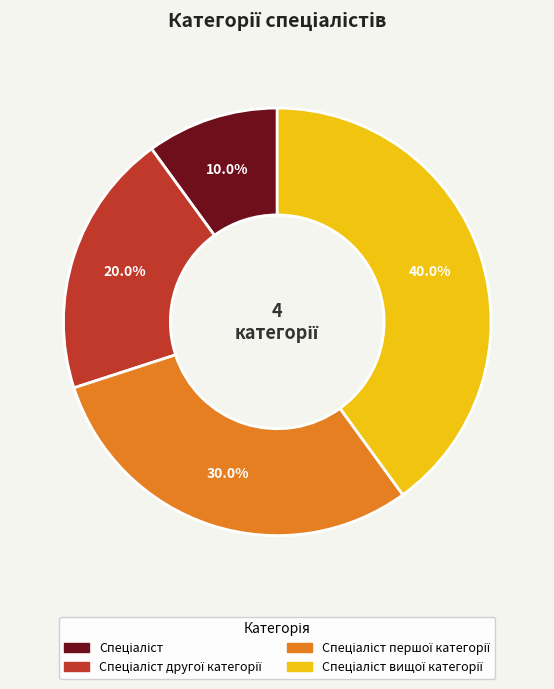

Is there a majority slice in this chart?

No